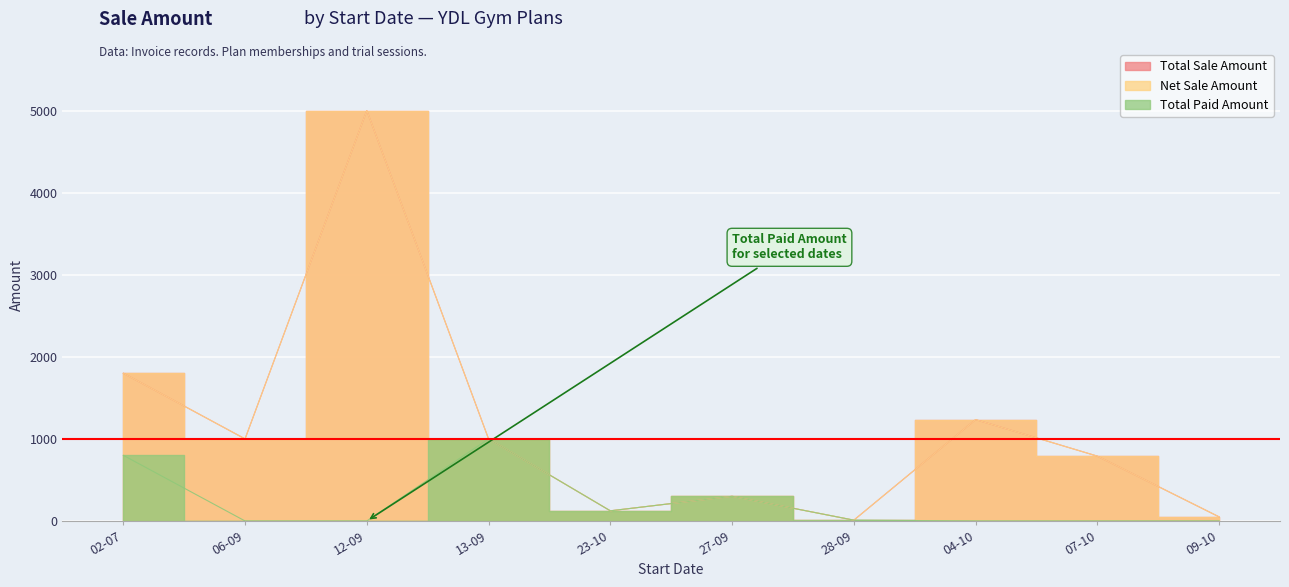

What is the difference between the Total Sale Amount values at 09-10 and 12-09?

4950.0